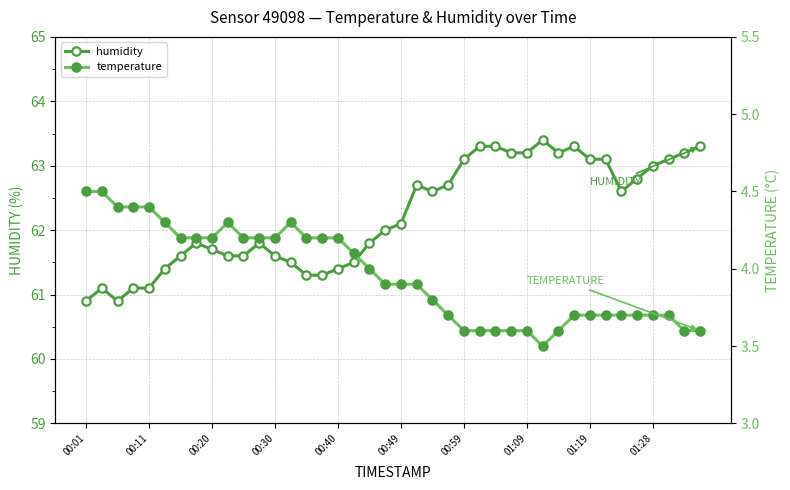

The value of humidity at 01:19 is 63.1. True or false?

True